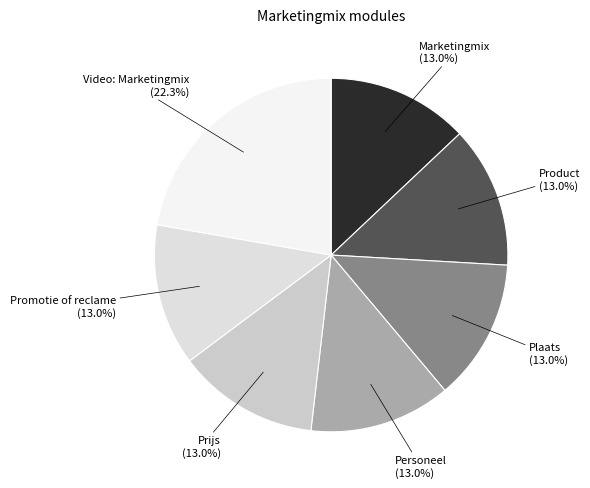

To the nearest percent, what is the difference between the Video: Marketingmix and Product slice percentages?

9%